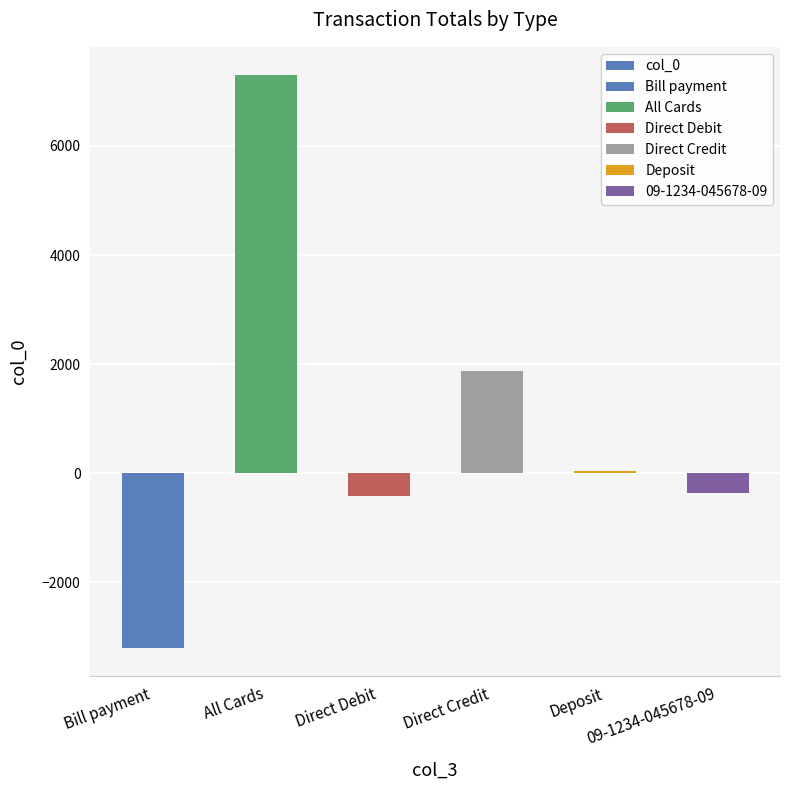

What position from the right is 09-1234-045678-09?

1